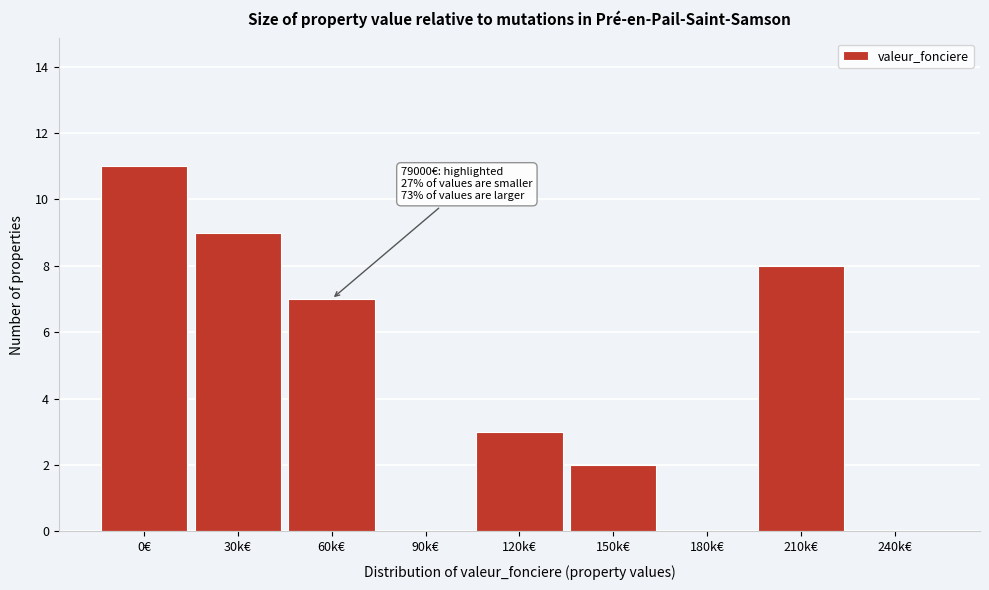

Reading left to right, transcribe all the data shown in this chart.

0€=11	30k€=9	60k€=7	90k€=0	120k€=3	150k€=2	180k€=0	210k€=8	240k€=0